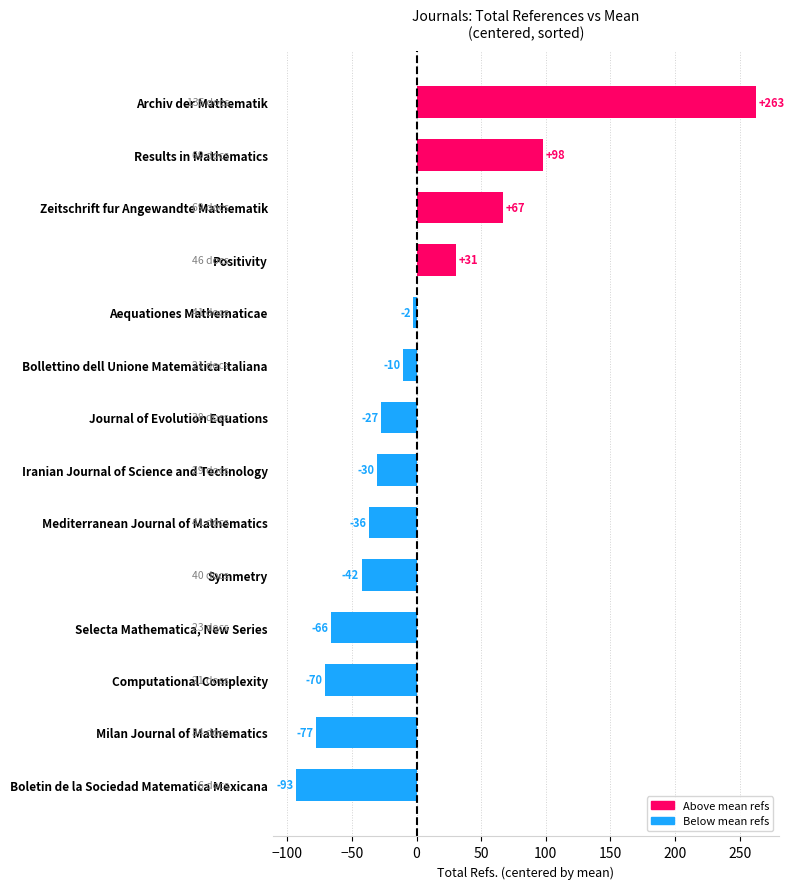

What is the greatest value displayed?

262.6